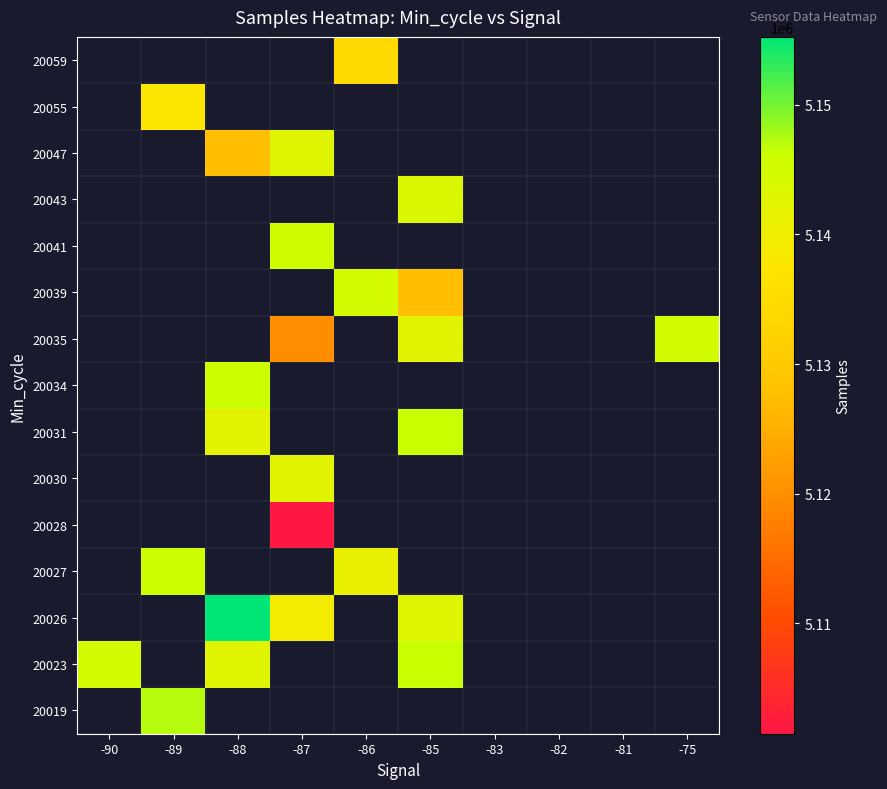

At which category does the chart reach its peak across all series?

-88